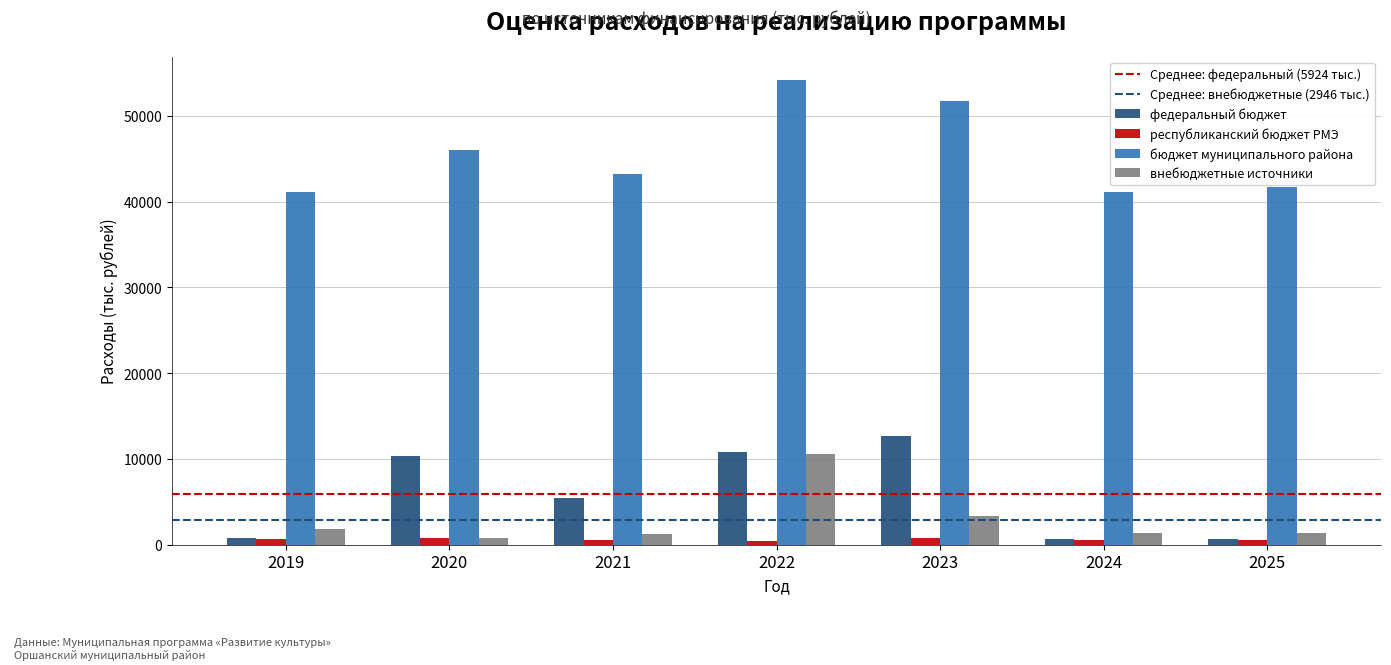

Is the value of федеральный бюджет at 2023 greater than the value of бюджет муниципального района at 2025?

No